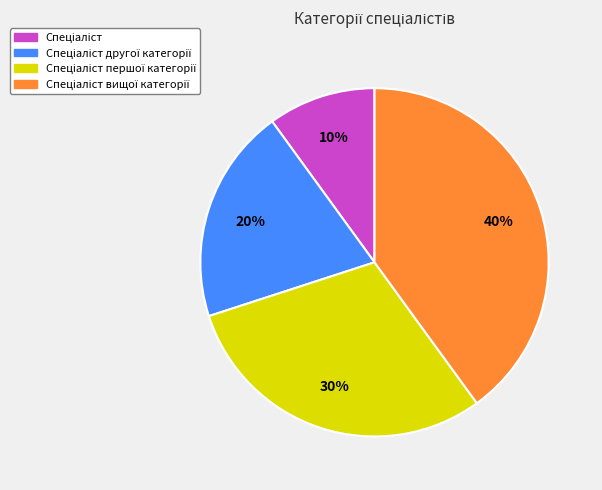

To the nearest percent, what is the average slice percentage?

25%